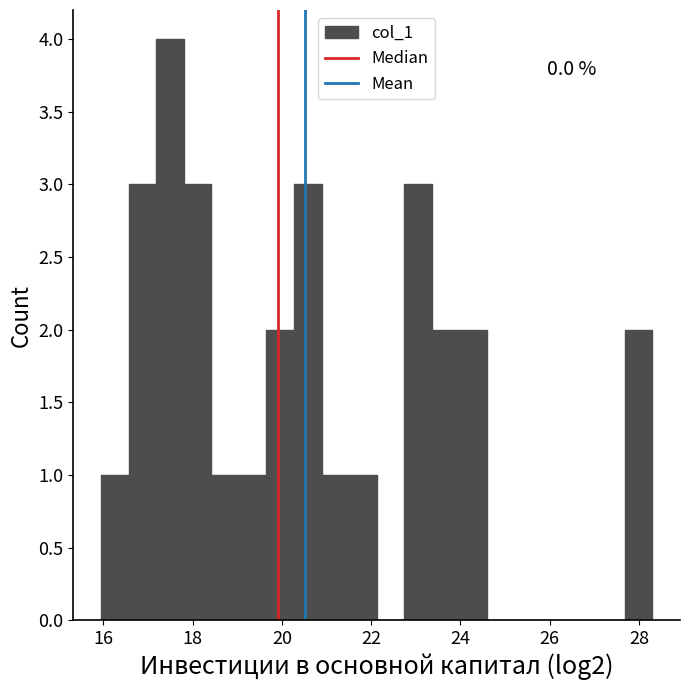

Read against the x-axis, roughly where is the centre of the tallest bar?

17.4